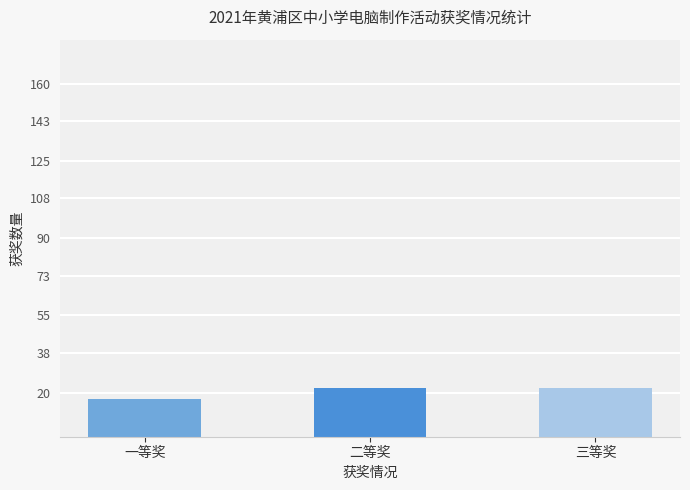

What is the approximate value at 一等奖?

17